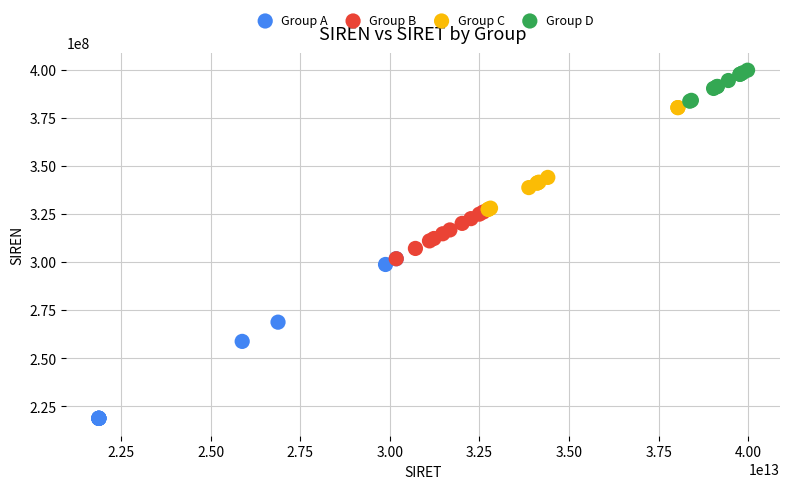

Which series has the widest spread of Y values?

Group A